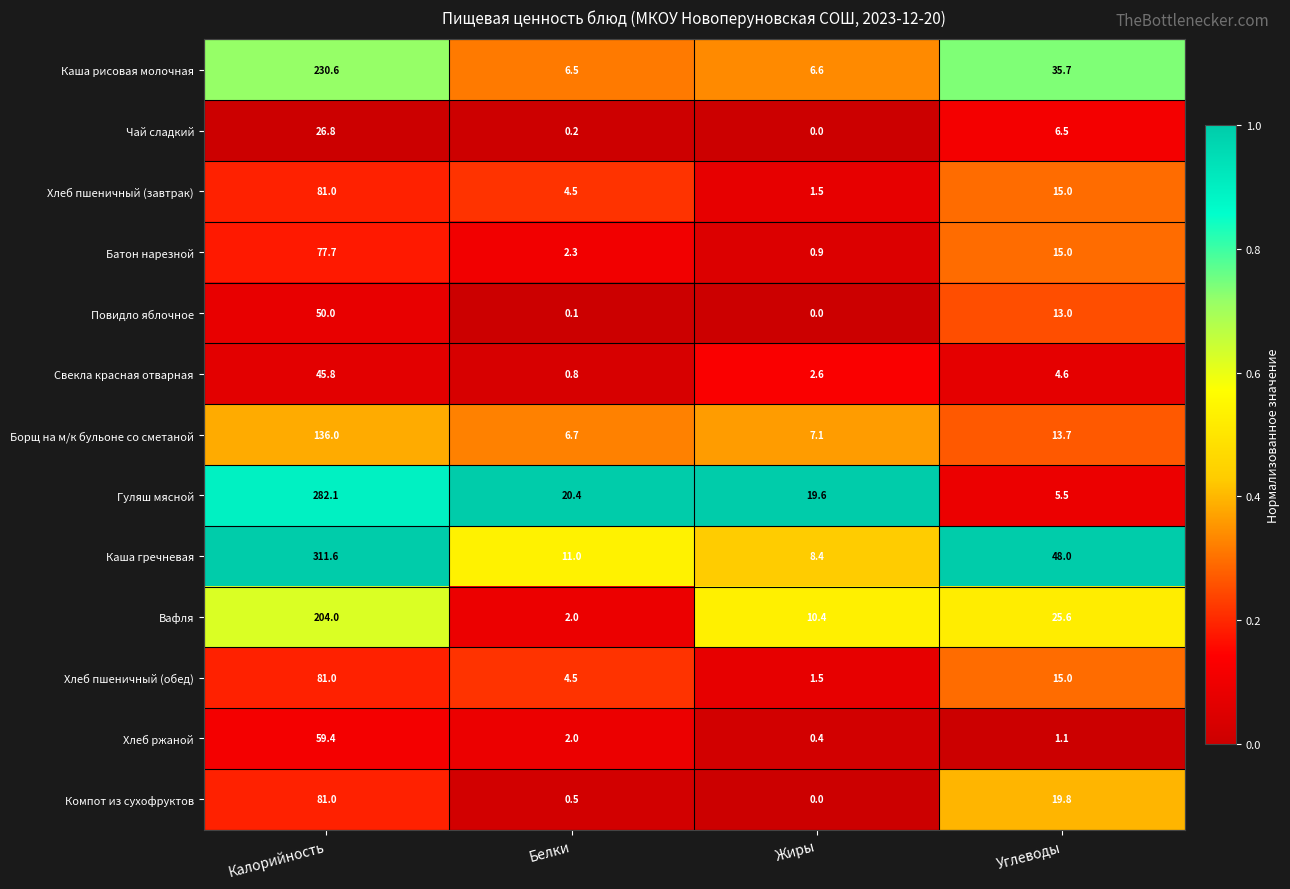

Is it true that Компот из сухофруктов equals 81.0 at Калорийность?

True